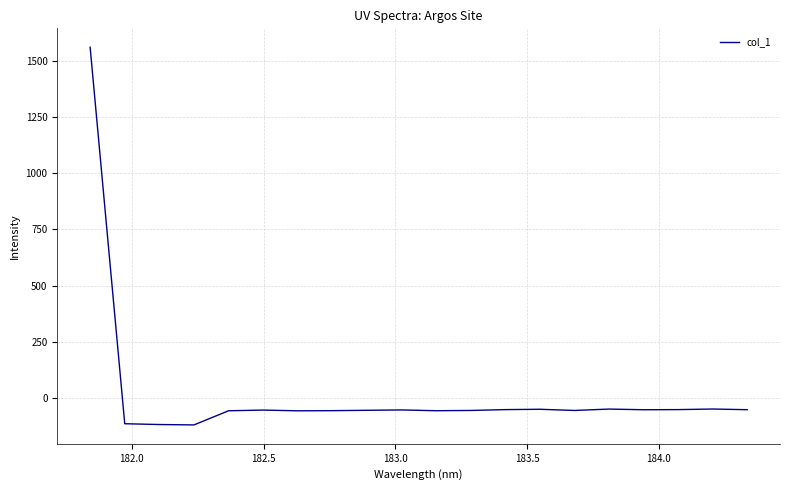

True or false: the data has more than 2 interior local peaks.

True